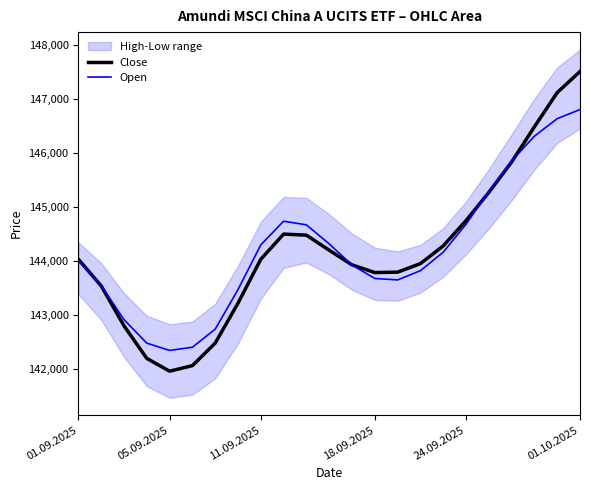

Is it true that Open equals 200543.5 at 05.09.2025?

False